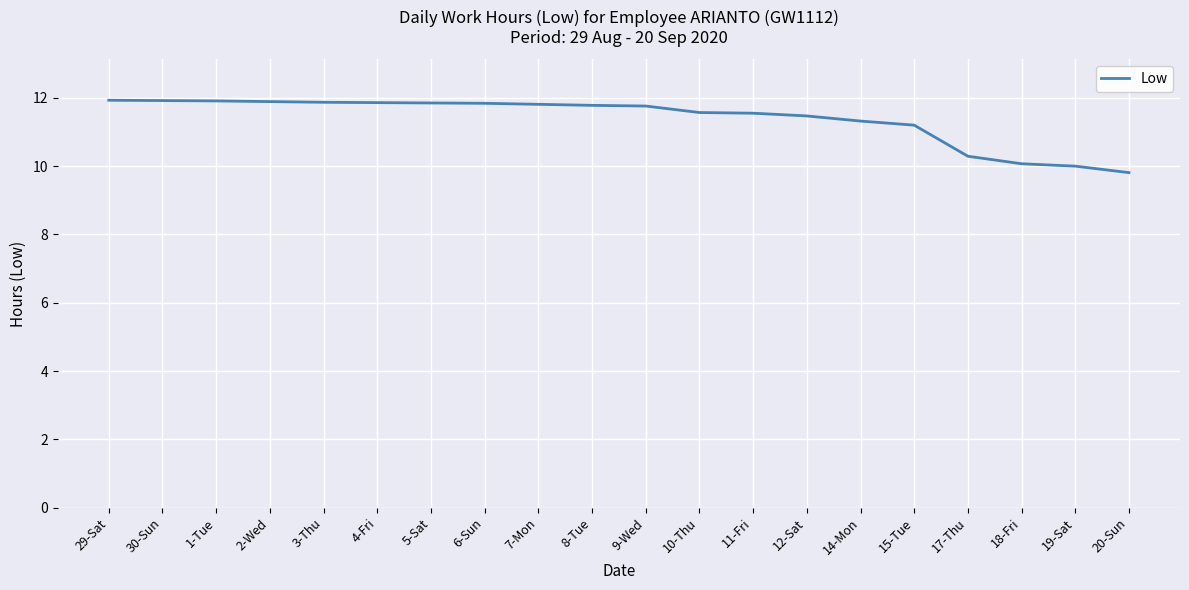

Where does the data first go above 11?

29-Sat